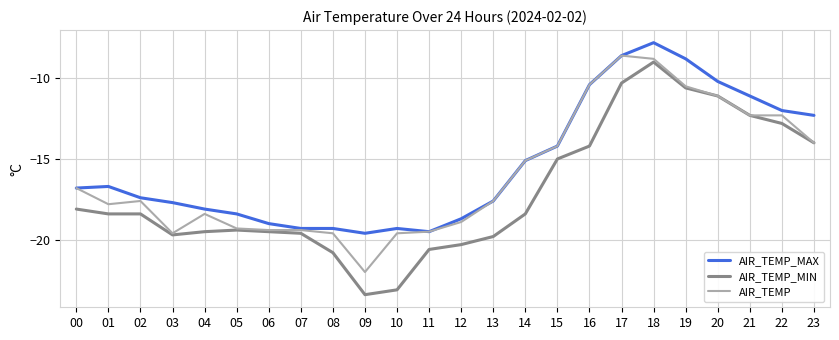

Which series has the largest range (max minus min)?

AIR_TEMP_MIN